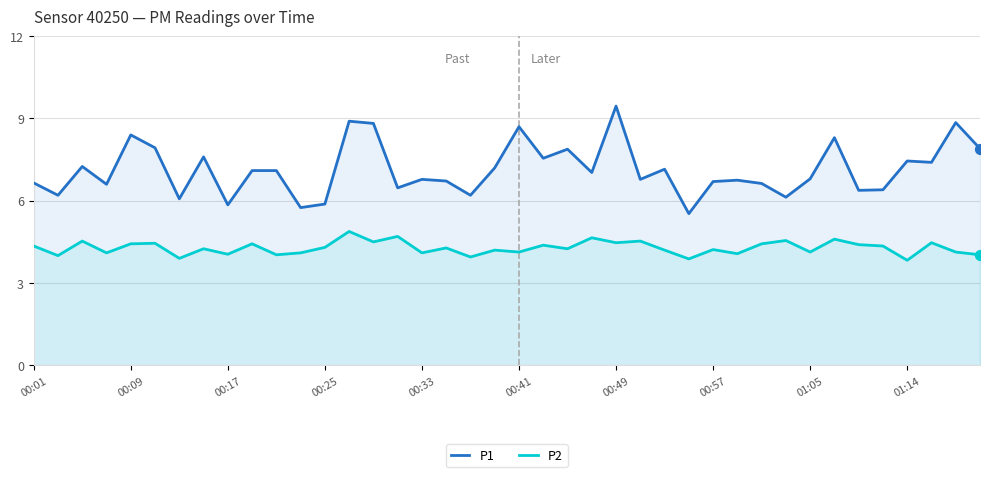

Which series has the largest total across all categories?

P1